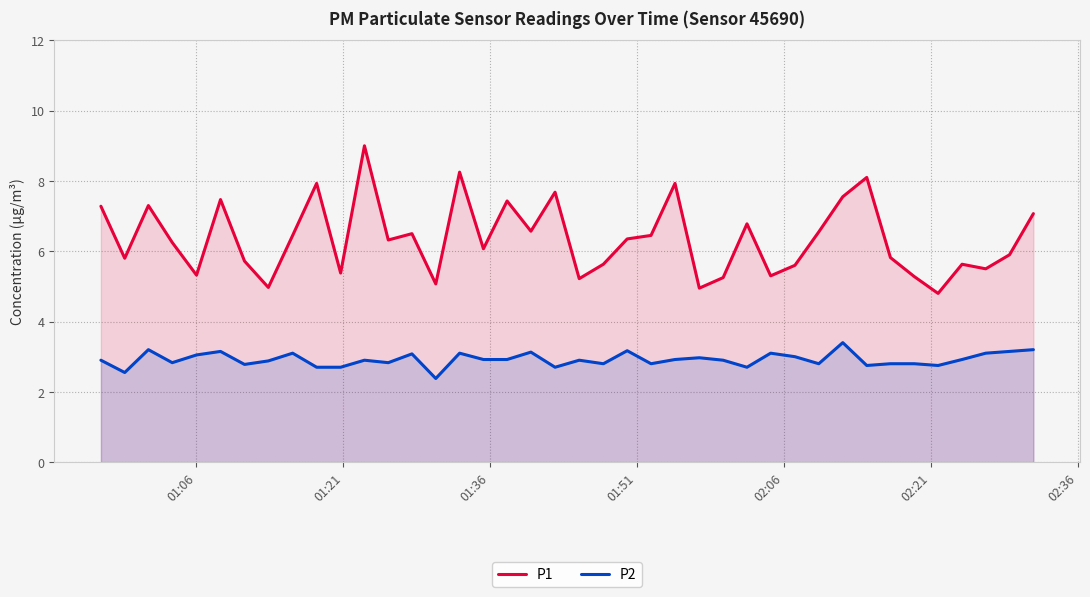

How many lines are shown in the chart?

2